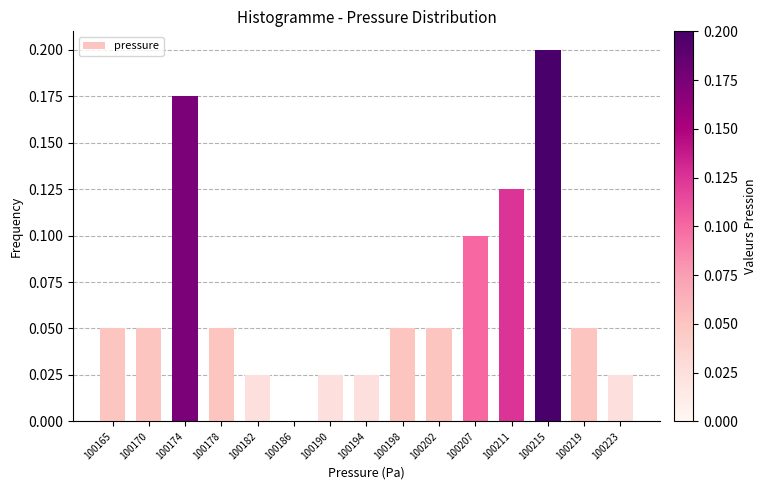

Between 100170 and 100190, which is larger?

100170